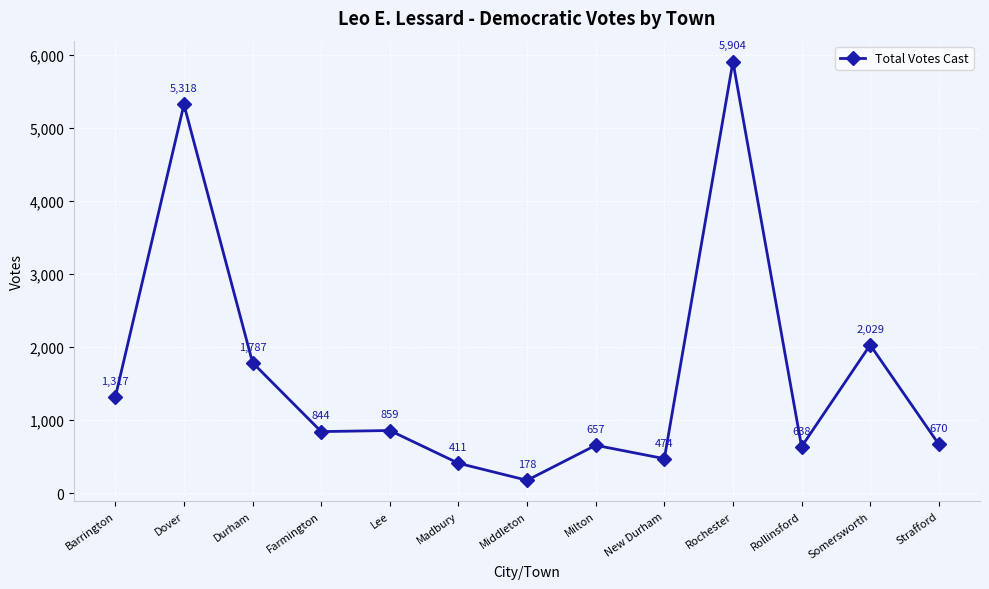

Reading left to right, extract all data points from this chart.

1317	5318	1787	844	859	411	178	657	474	5904	638	2029	670